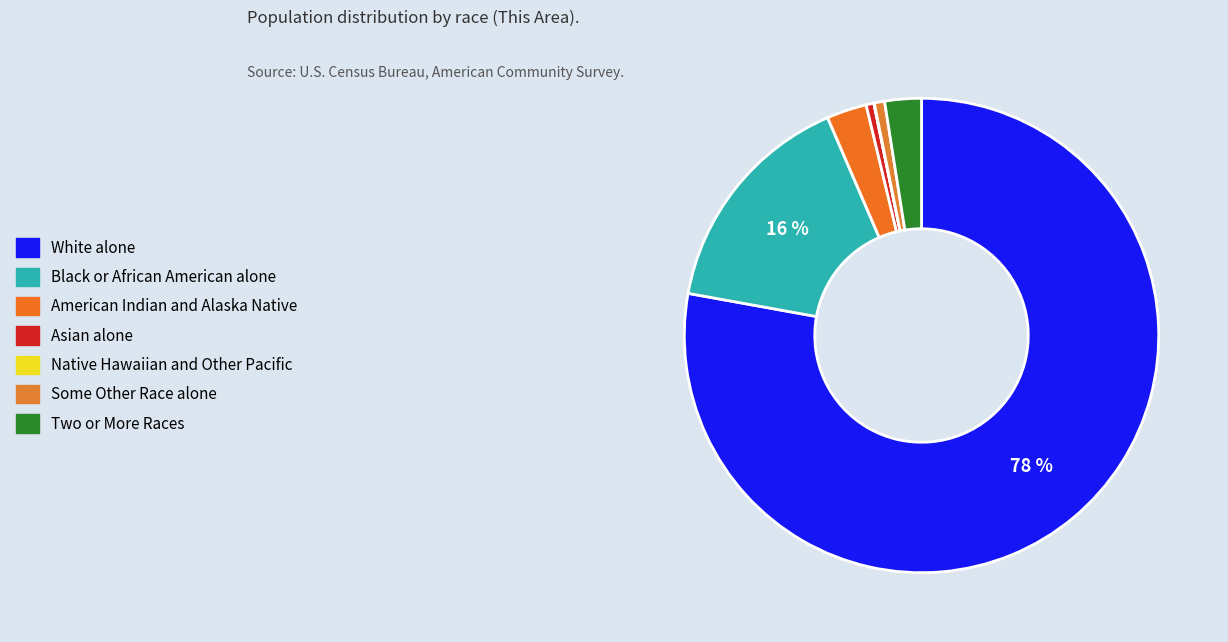

To the nearest percent, what is the difference between the Black or African American alone and Native Hawaiian and Other Pacific slice percentages?

16%